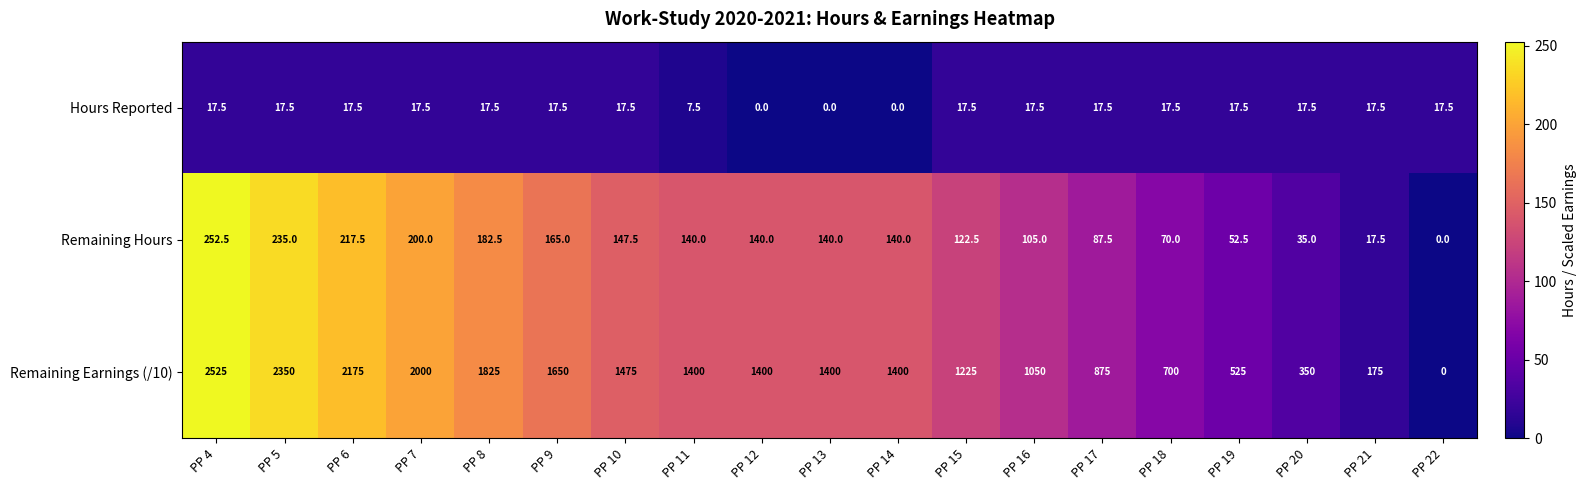

At PP 13, list the series in order from smallest to largest.

Hours Reported, Remaining Hours, Remaining Earnings (/10)